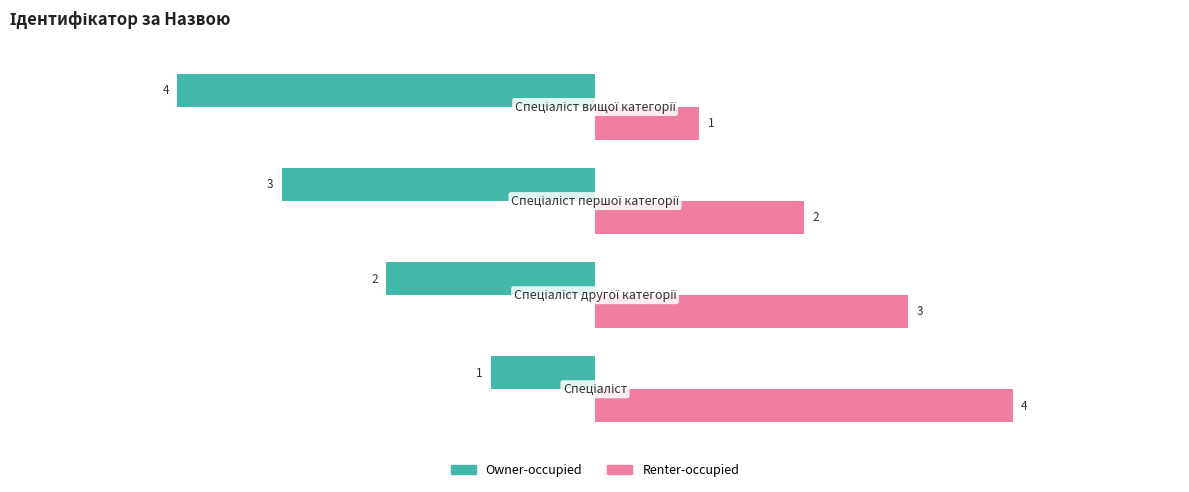

How many values in the Owner-occupied series are below -2?

2